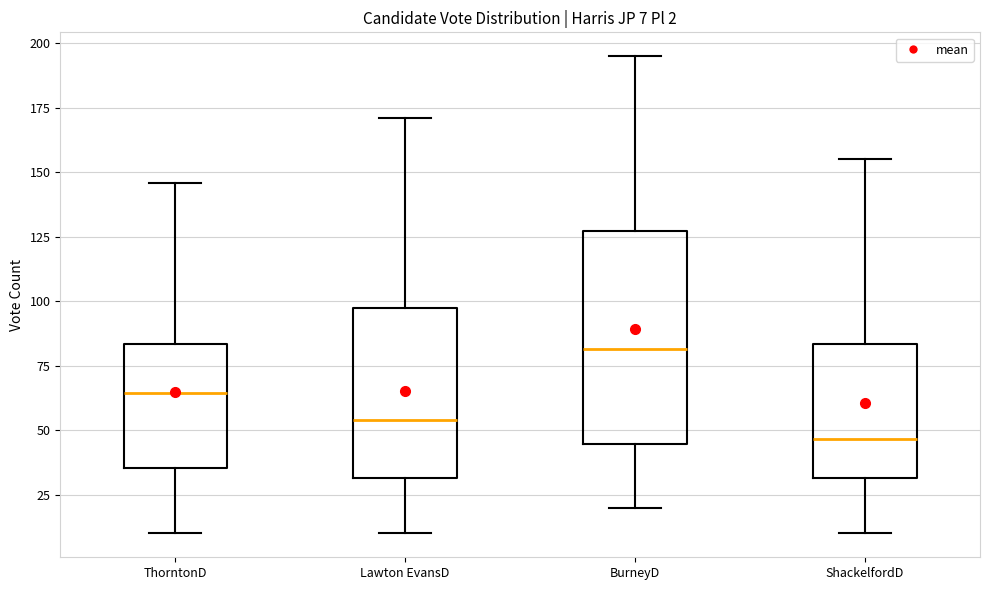

Which box's median line is the lowest?

ShackelfordD